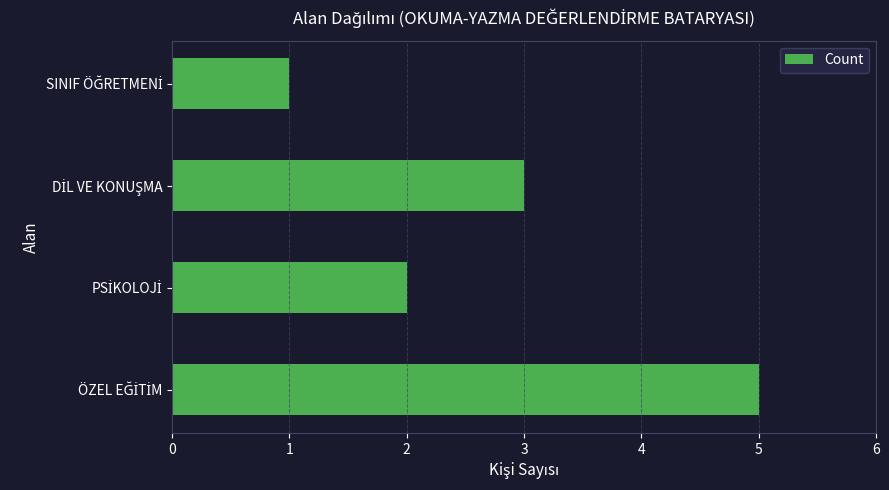

What is the difference between the maximum and second lowest values?

3